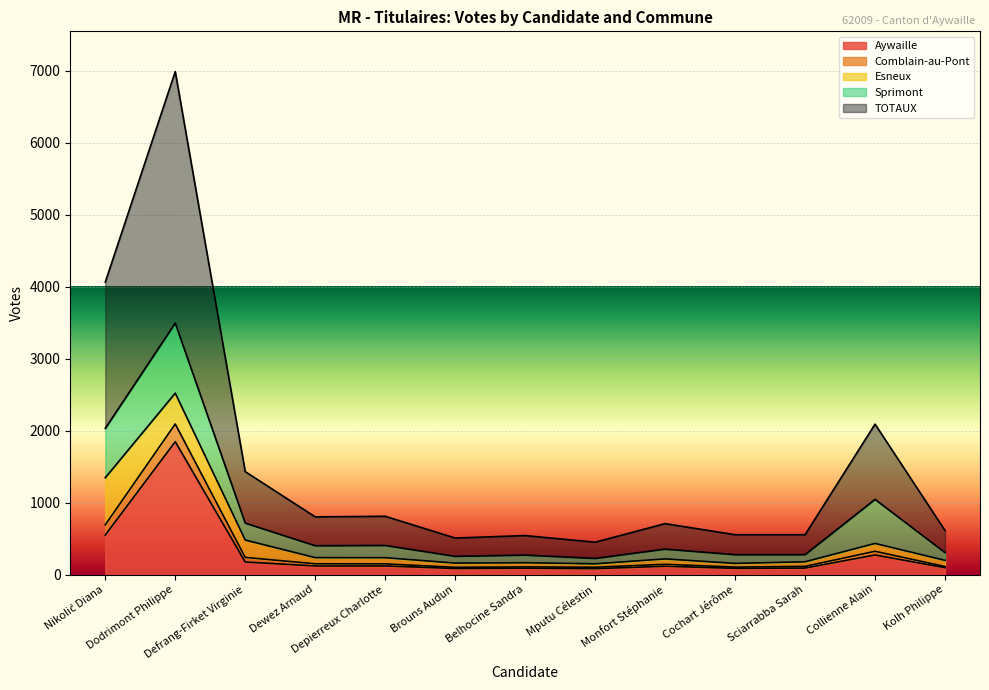

How many interior local valleys does the TOTAUX series have?

3